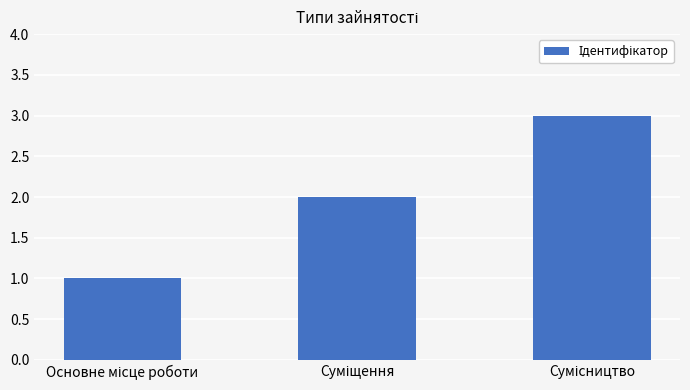

What is the sum of all values?

6